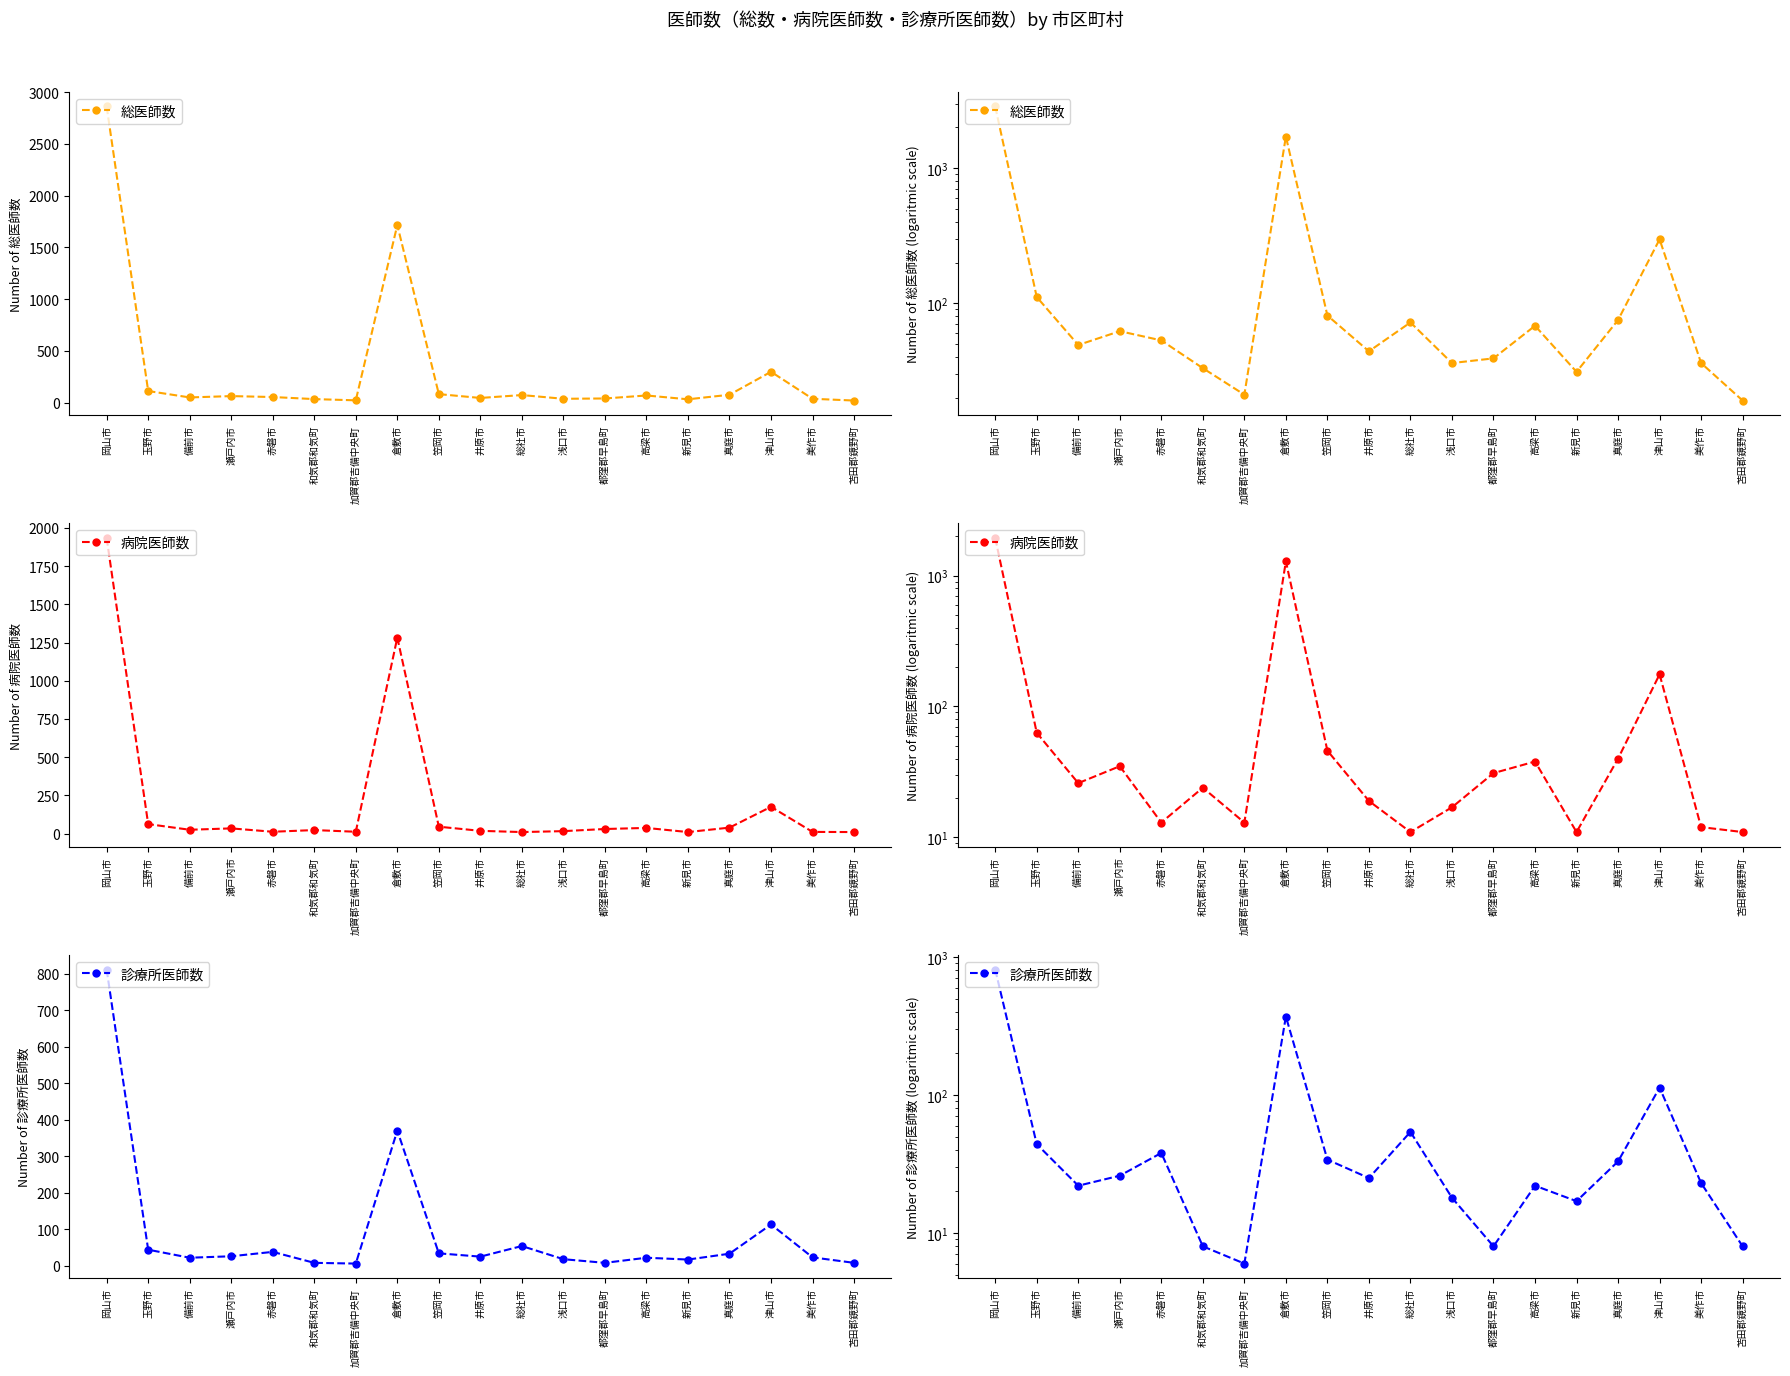

Where is the first local minimum for 病院医師数?

備前市